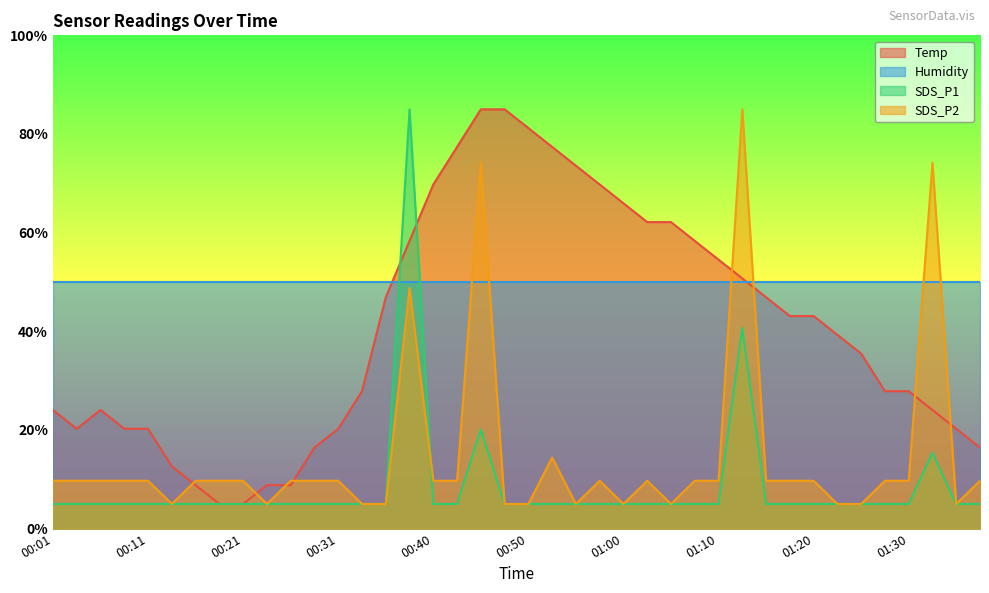

Is it true that SDS_P1 equals 5.0 at 00:40?

True